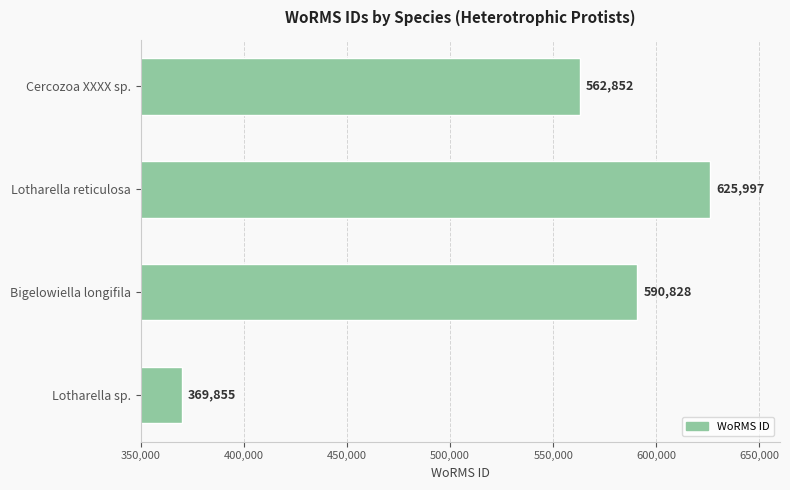

Rank the categories by value from lowest to highest.

Lotharella sp., Cercozoa XXXX sp., Bigelowiella longifila, Lotharella reticulosa